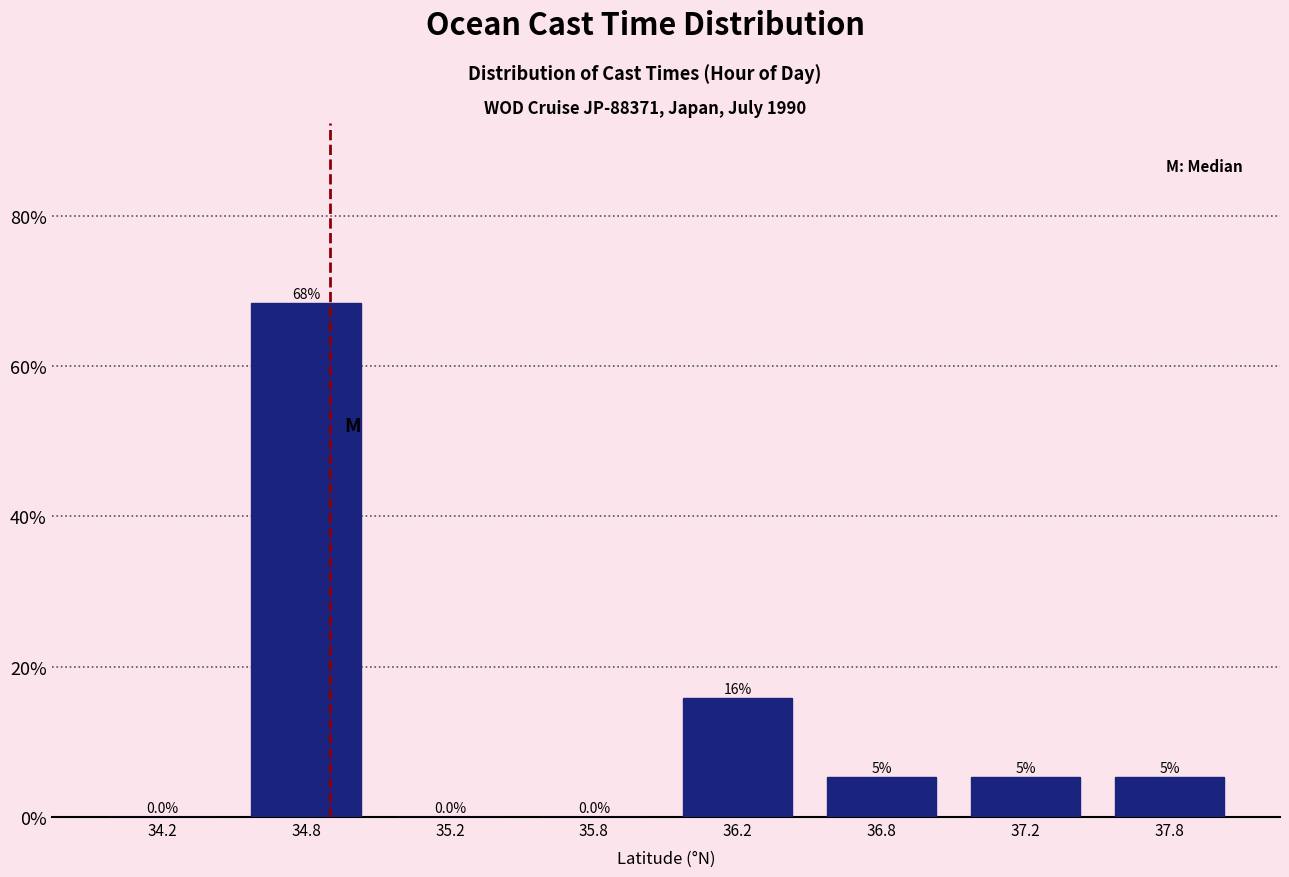

Are the bars horizontal?

No